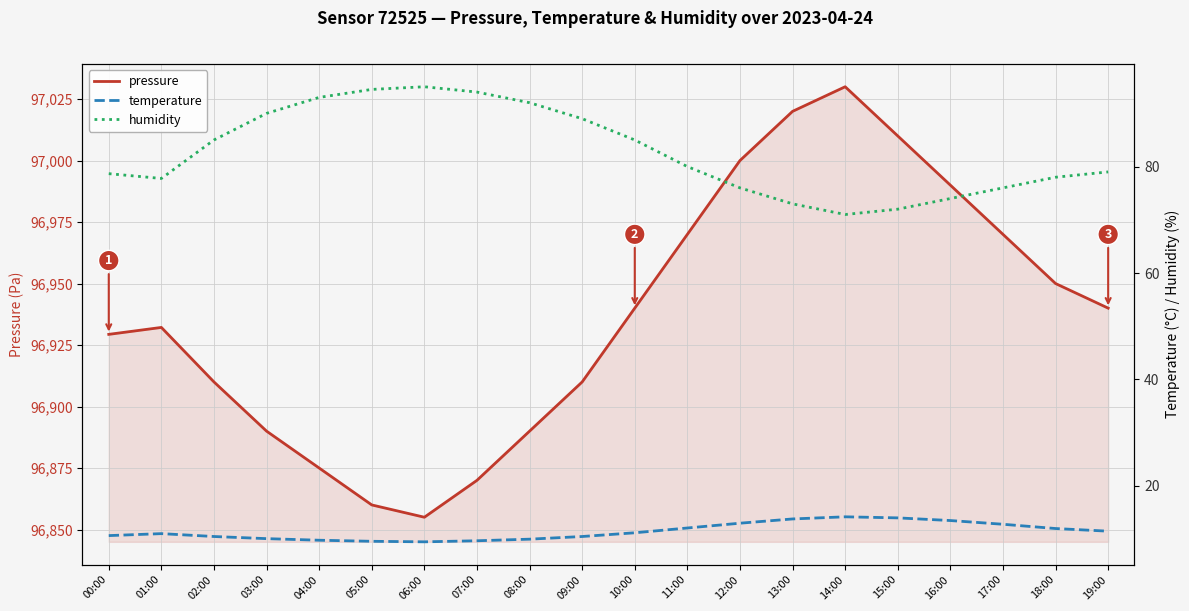

The temperature series shows 6.0 at 17:00. True or false?

False